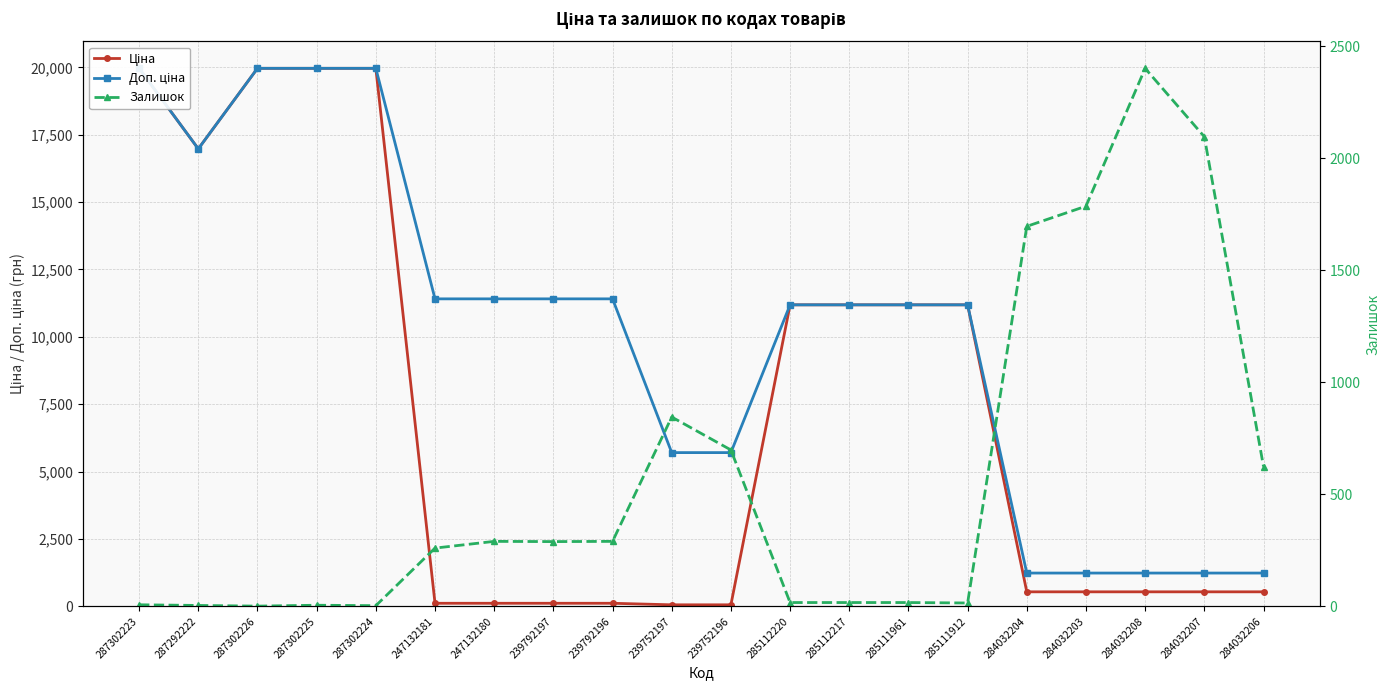

Reading right to left, transcribe all the data shown in this chart.

Ціна: 284032206=539.0	284032207=539.0	284032208=539.0	284032203=539.0	284032204=539.0	285111912=11188.2	285111961=11188.2	285112217=11188.2	285112220=11188.2	239752196=57.0	239752197=57.0	239792196=114.1	239792197=114.1	247132180=114.1	247132181=114.1	287302224=19964.2	287302225=19964.2	287302226=19964.2	287292222=16976.3	287302223=19964.2
Доп. ціна: 284032206=1235.4	284032207=1235.4	284032208=1235.4	284032203=1235.4	284032204=1235.4	285111912=11188.2	285111961=11188.2	285112217=11188.2	285112220=11188.2	239752196=5705.0	239752197=5705.0	239792196=11410.0	239792197=11410.0	247132180=11410.0	247132181=11410.0	287302224=19964.2	287302225=19964.2	287302226=19964.2	287292222=16976.3	287302223=19964.2
Залишок: 284032206=624.0	284032207=2096.0	284032208=2401.0	284032203=1786.0	284032204=1696.0	285111912=15.0	285111961=17.0	285112217=17.0	285112220=17.0	239752196=698.0	239752197=845.0	239792196=290.0	239792197=289.0	247132180=290.0	247132181=260.0	287302224=3.0	287302225=5.0	287302226=1.0	287292222=4.0	287302223=7.0